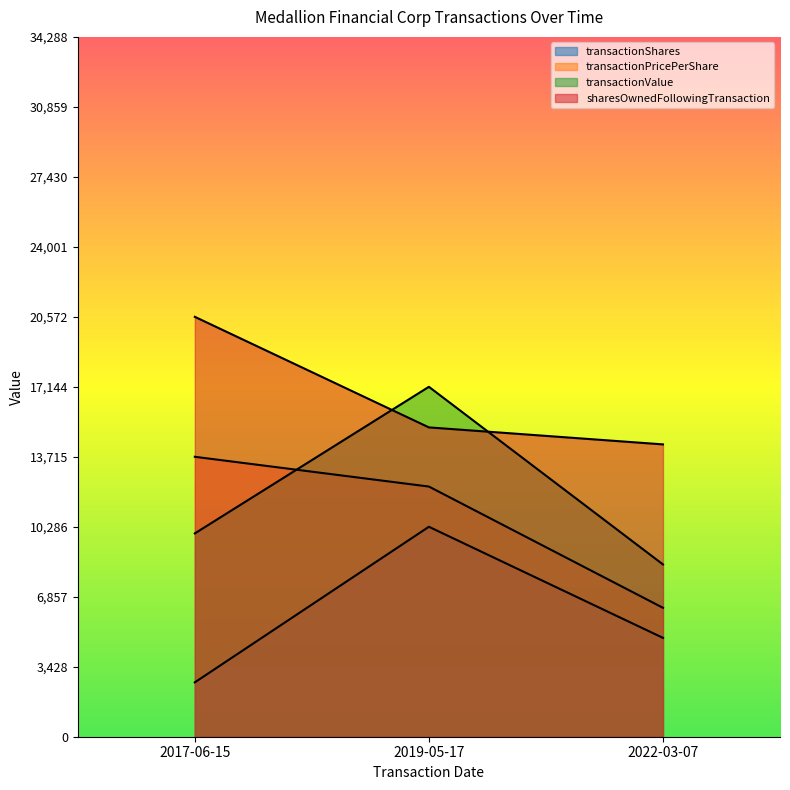

What is the label of the 2nd point from the left?

2019-05-17